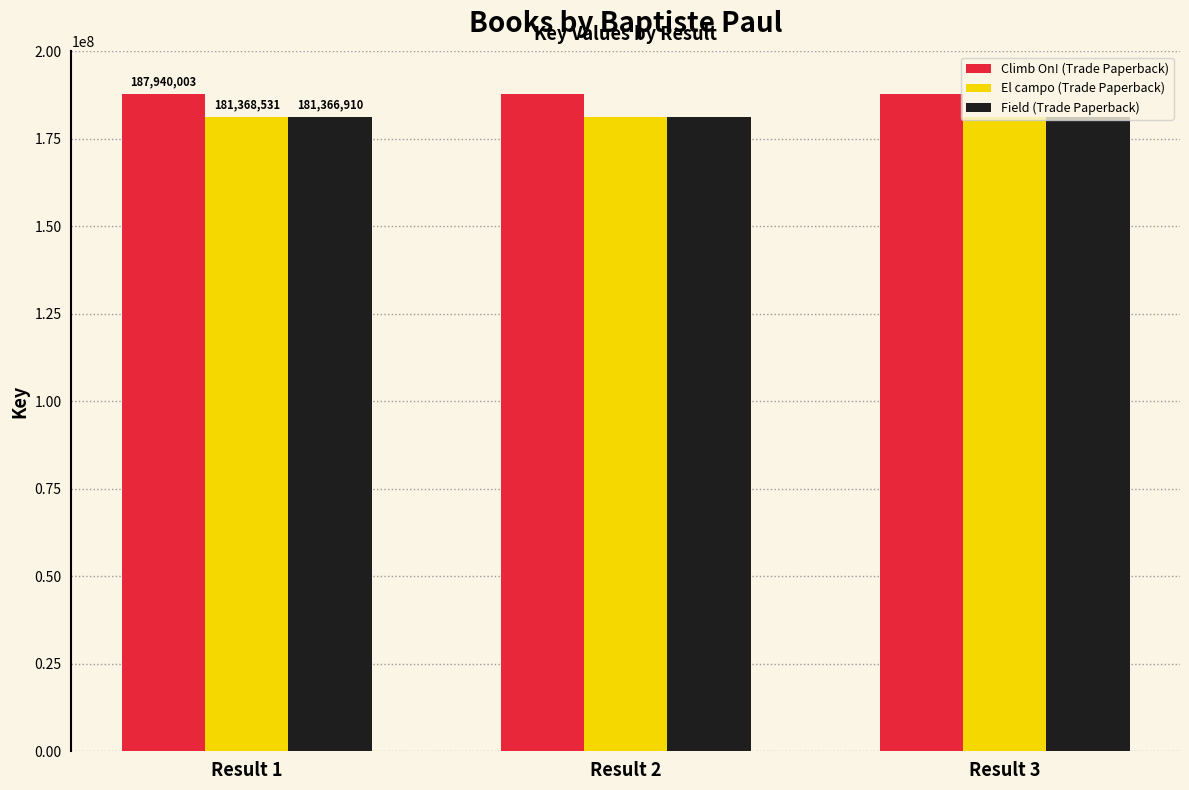

Is the value of Field (Trade Paperback) at Result 1 greater than the value of Climb On! (Trade Paperback) at Result 1?

No